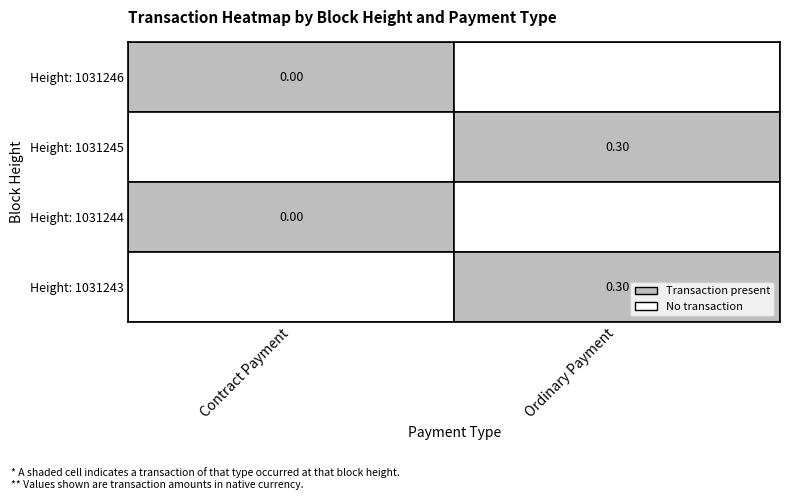

What is the highest value of the Ordinary Payment series?

0.3